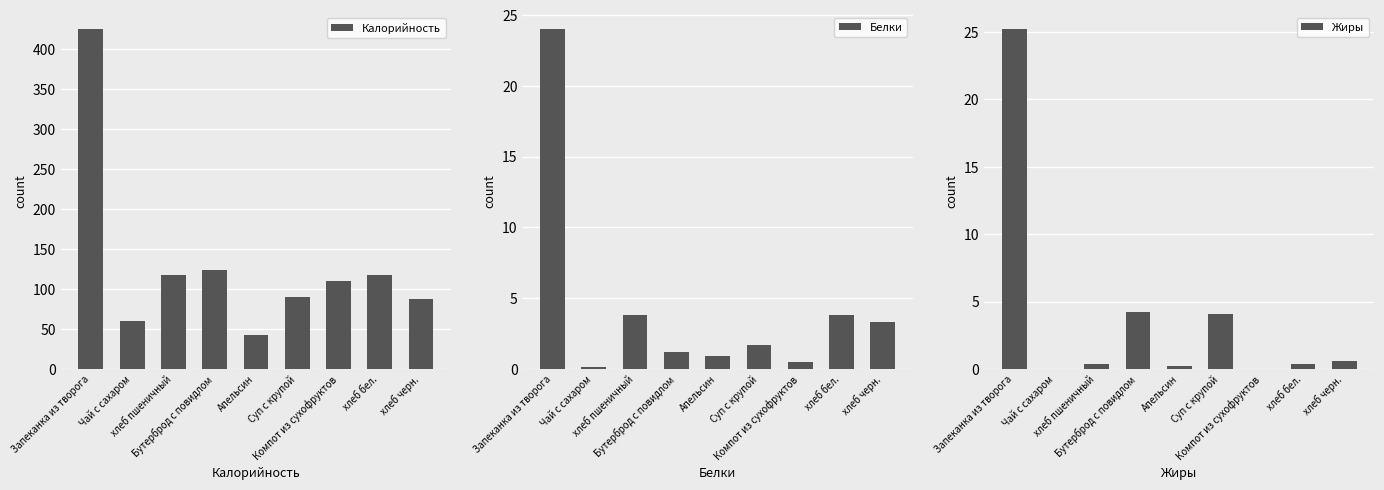

Read the Жиры value at Апельсин.

0.2